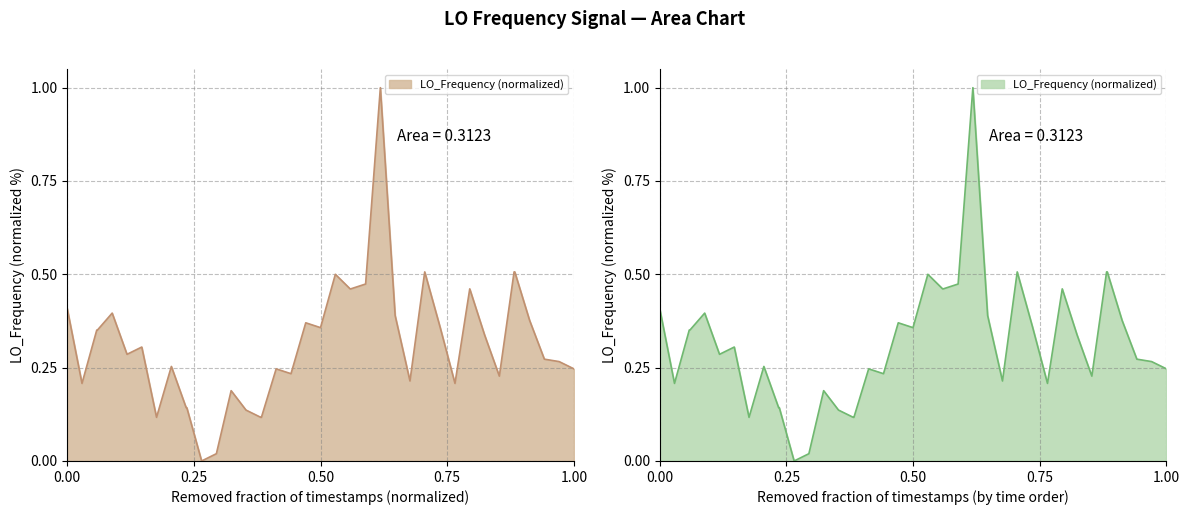

Reading left to right, what are all the values shown in this chart?

0.4	0.2	0.4	0.4	0.4	0.3	0.3	0.1	0.3	0.1	0.1	0.0	0.0	0.2	0.1	0.1	0.1	0.2	0.2	0.4	0.4	0.5	0.5	0.5	0.5	1.0	0.4	0.2	0.5	0.4	0.2	0.5	0.3	0.2	0.5	0.5	0.4	0.3	0.3	0.2